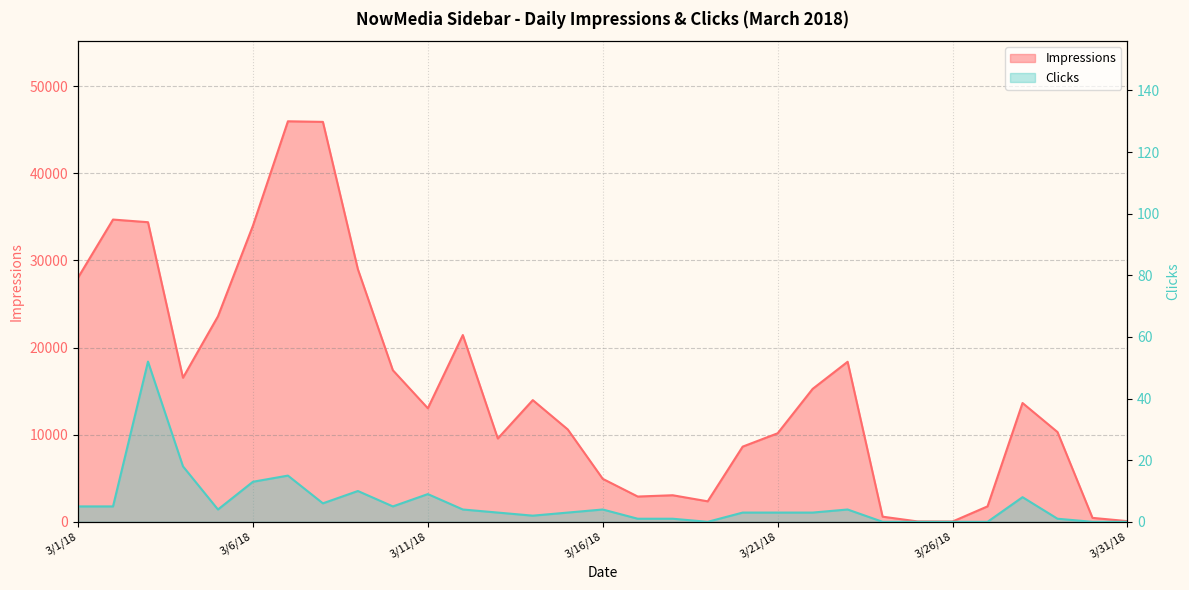

How many data points in Impressions are above 13030?

15